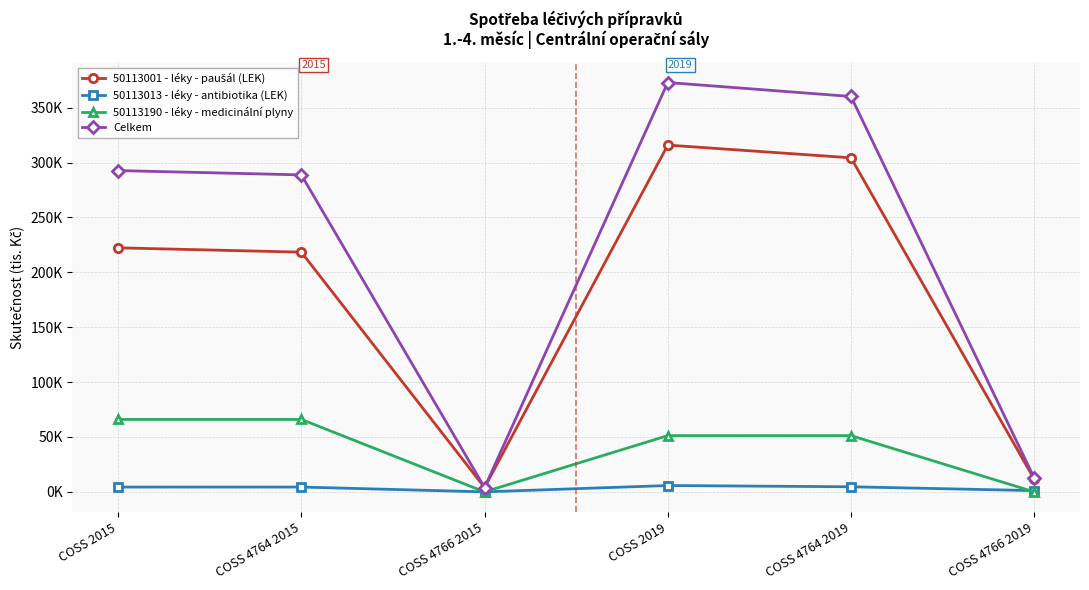

The 50113013 - léky - antibiotika (LEK) series shows 5.8 at COSS 2019. True or false?

True